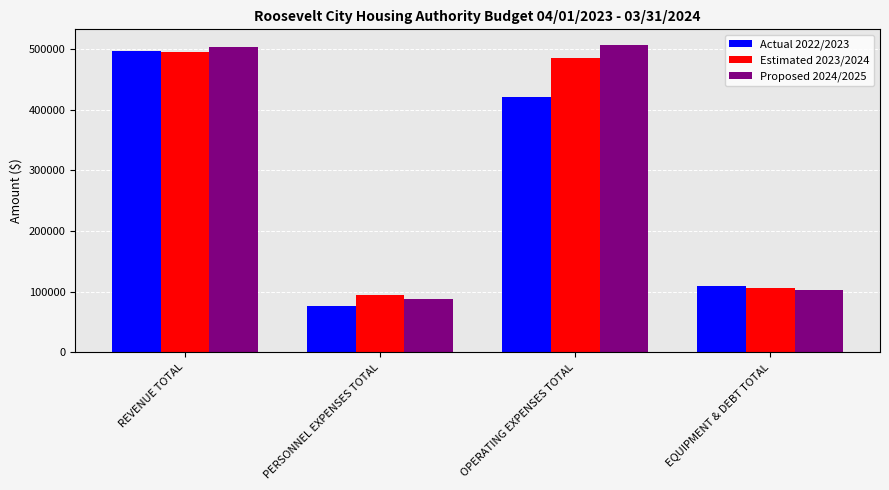

Rank the categories by Estimated 2023/2024 value from lowest to highest.

PERSONNEL EXPENSES TOTAL, EQUIPMENT & DEBT TOTAL, OPERATING EXPENSES TOTAL, REVENUE TOTAL